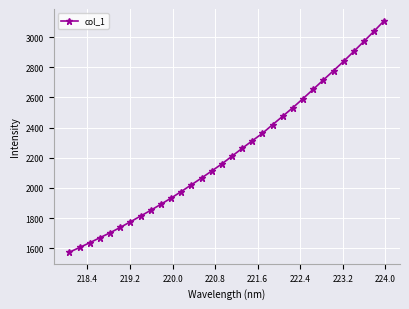

Count the number of categories in the chart.

32